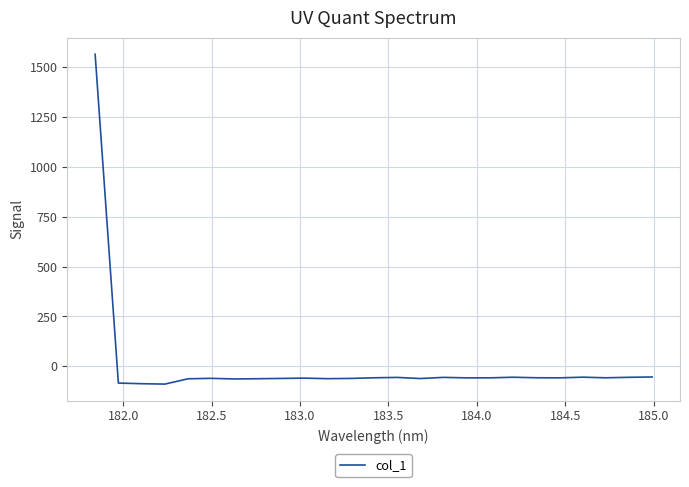

What is the difference between the maximum and minimum values?

1651.4